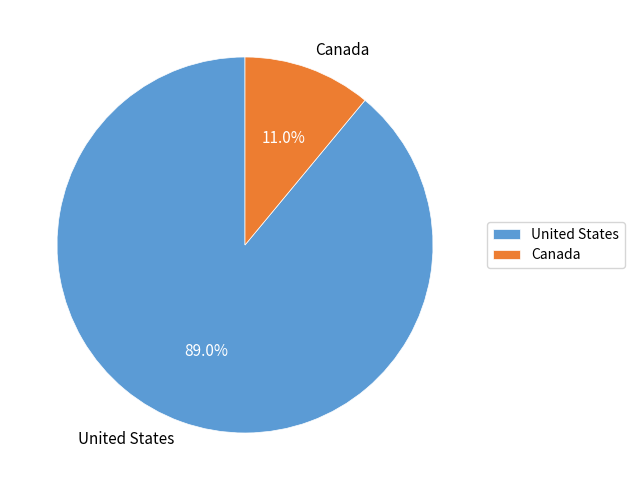

Which category accounts for the majority?

United States